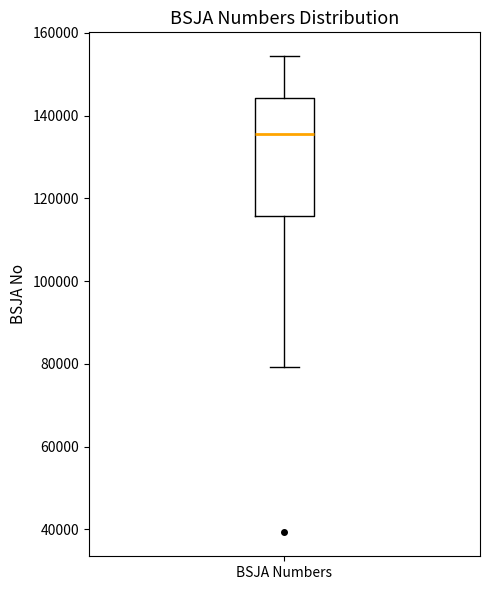

Read this box plot against the y-axis: the position of the median line, the range covered by the box, and the ends of both whiskers. The values are not printed on the chart, so give them approximately, as read against the axis.

median 136000, box 116000 to 144000, whiskers 80000 to 154000